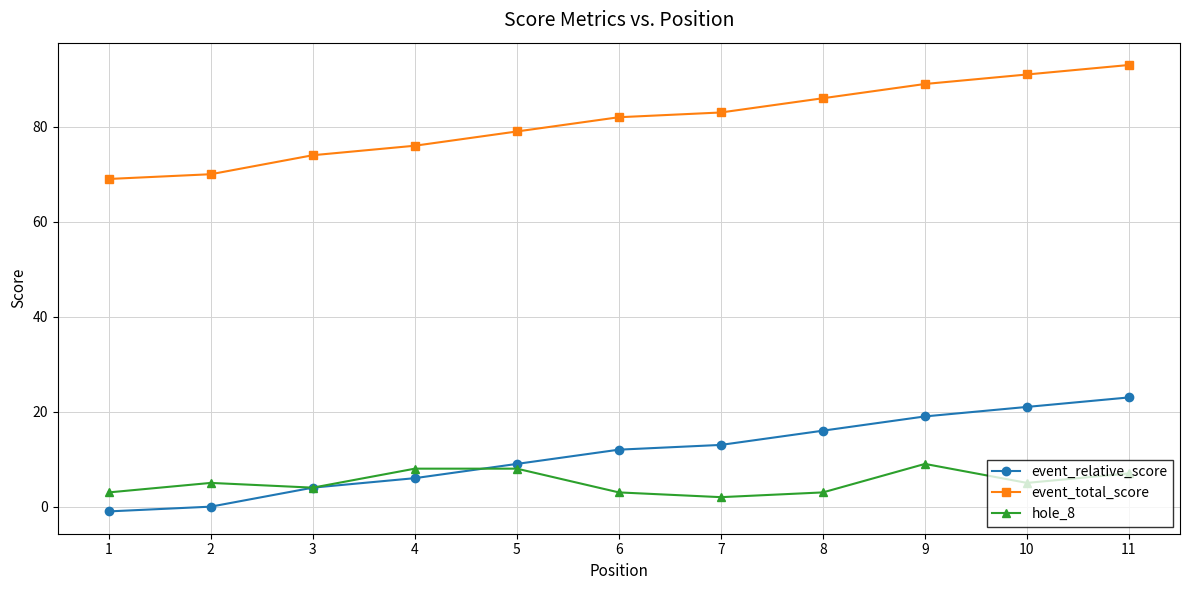

Is the value of event_relative_score at 1 greater than the value of event_total_score at 11?

No